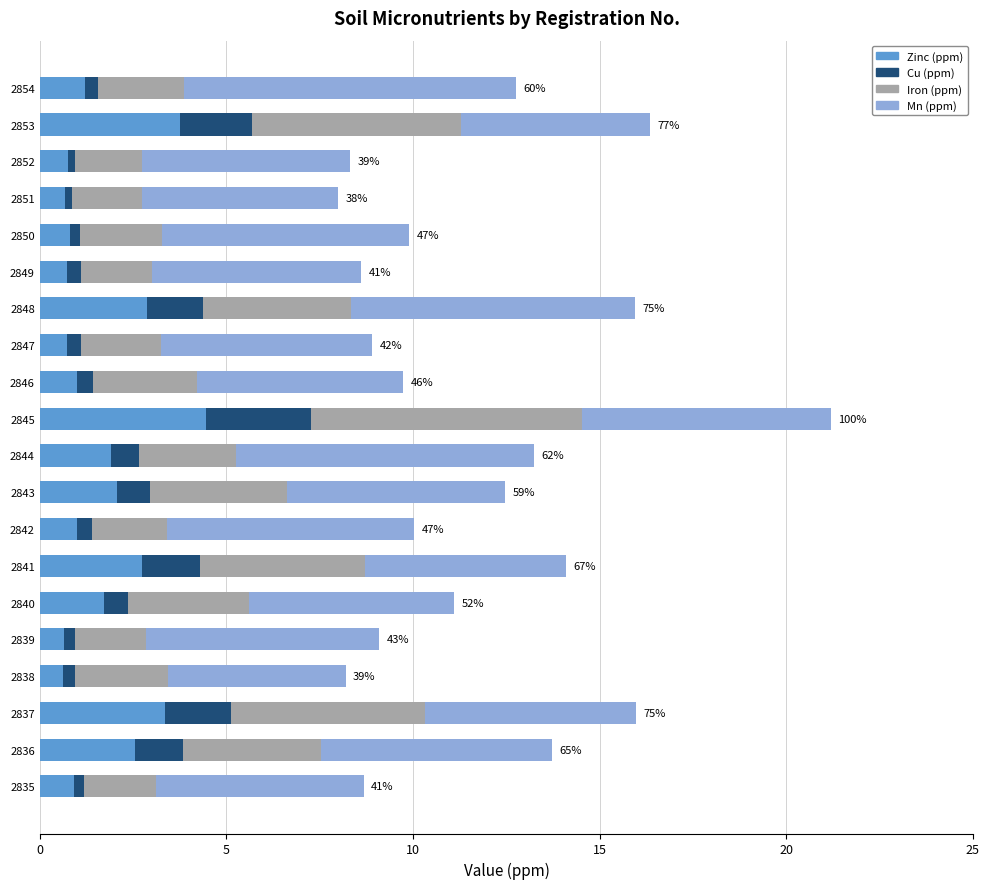

What is the lowest value of the Zinc (ppm) series?

0.6